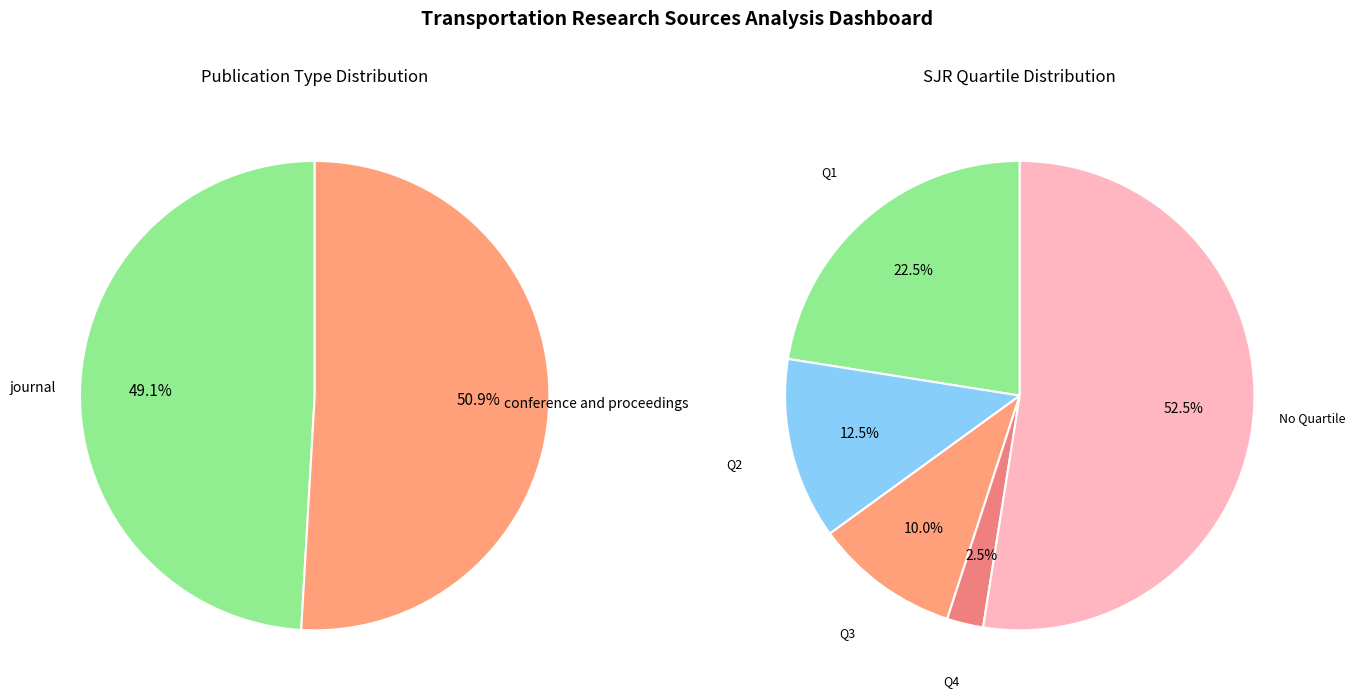

The journal slice represents 59% of the pie. True or false?

False